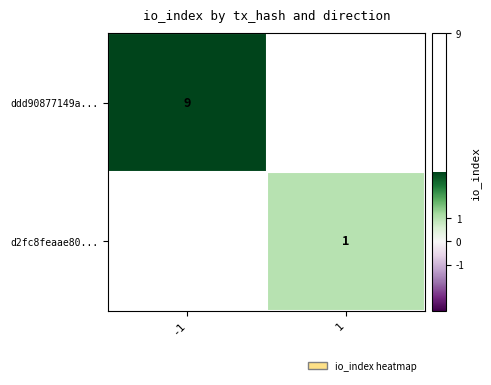

True or false: d2fc8feaae80... has a value of 2 at 1.

False